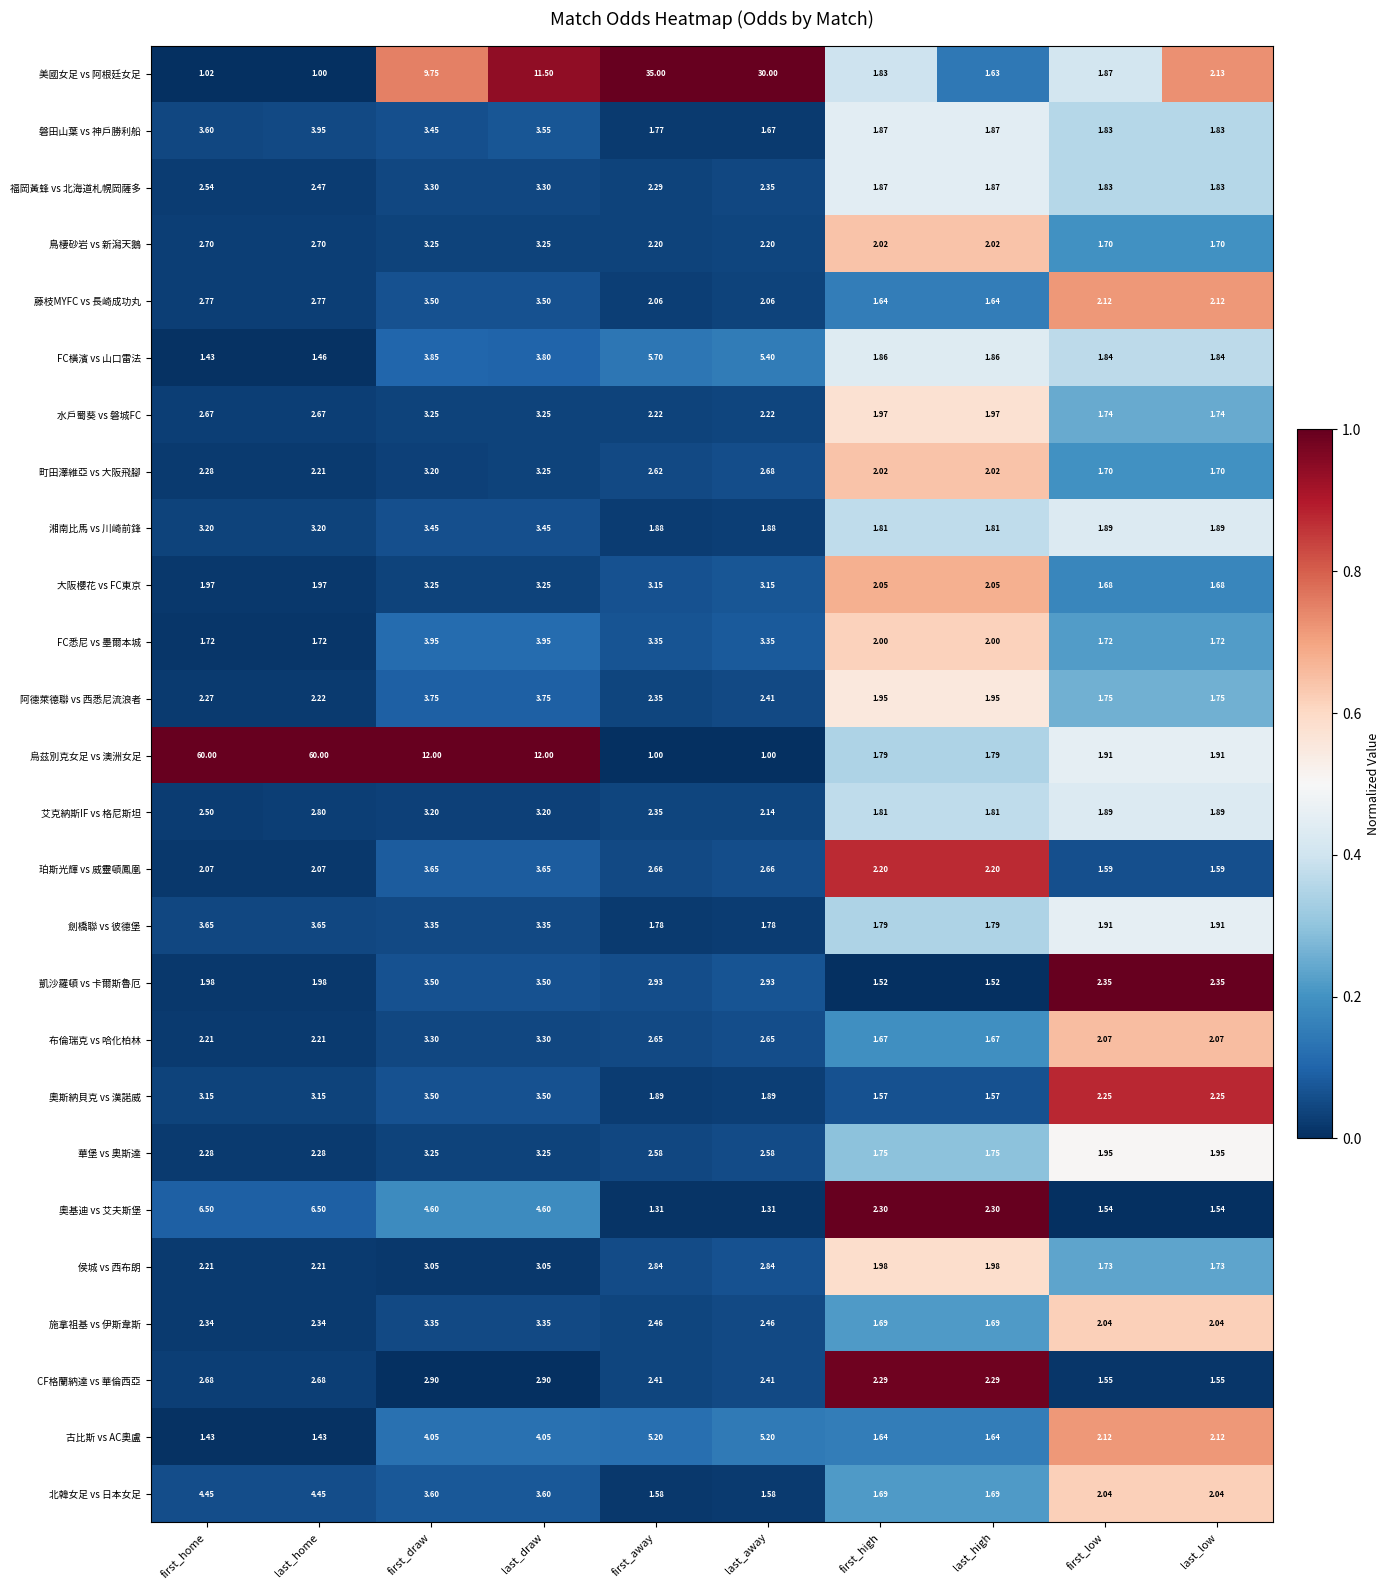

Which series has the largest total across all categories?

烏茲別克女足 vs 澳洲女足